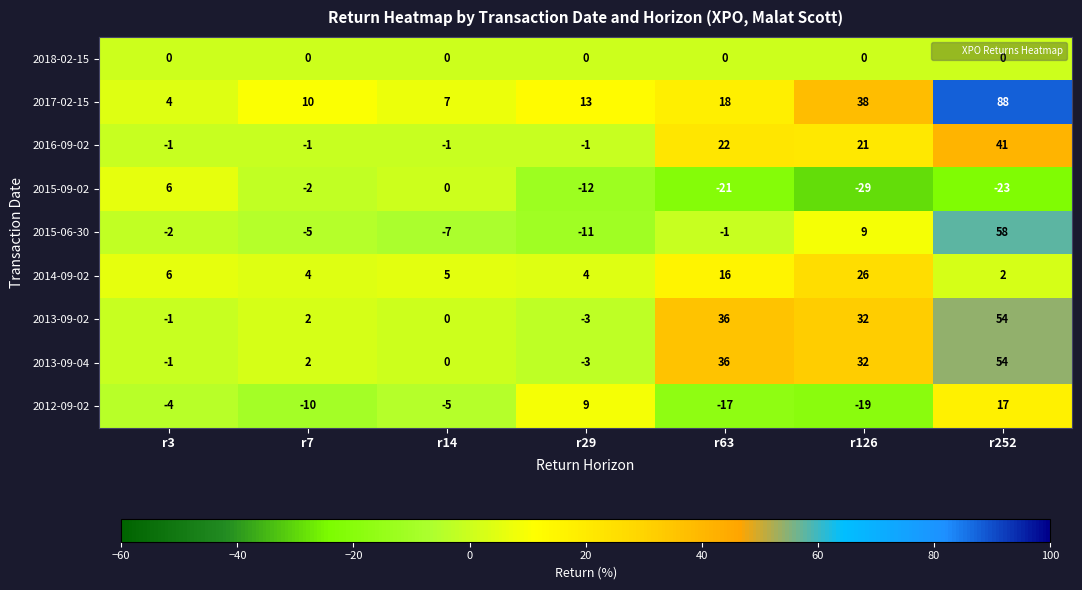

What is the average value of the 2015-09-02 series?

-12